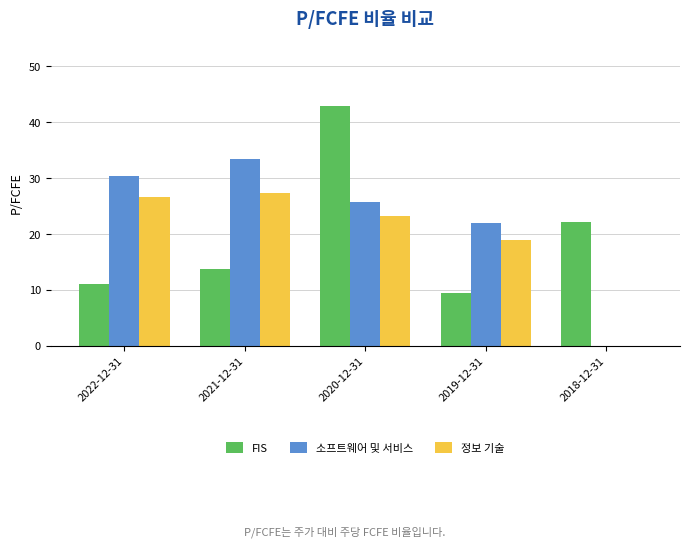

What is the sum of the 소프트웨어 및 서비스 values at 2021-12-31 and 2019-12-31?

55.4